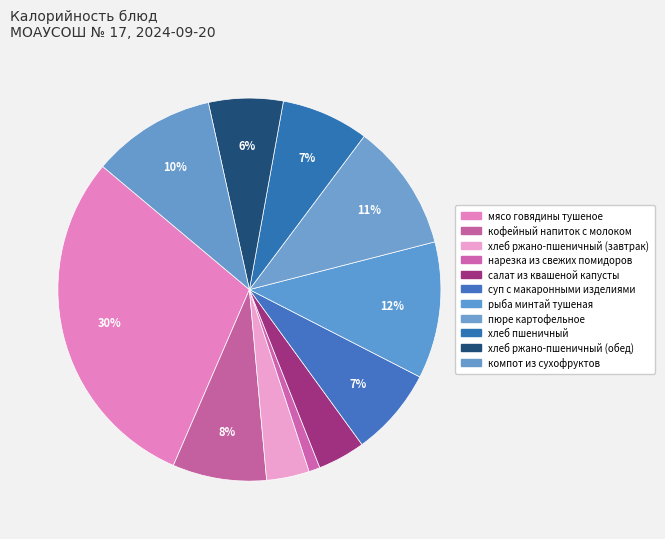

Is it true that хлеб ржано-пшеничный (обед) is 6% of the pie?

True